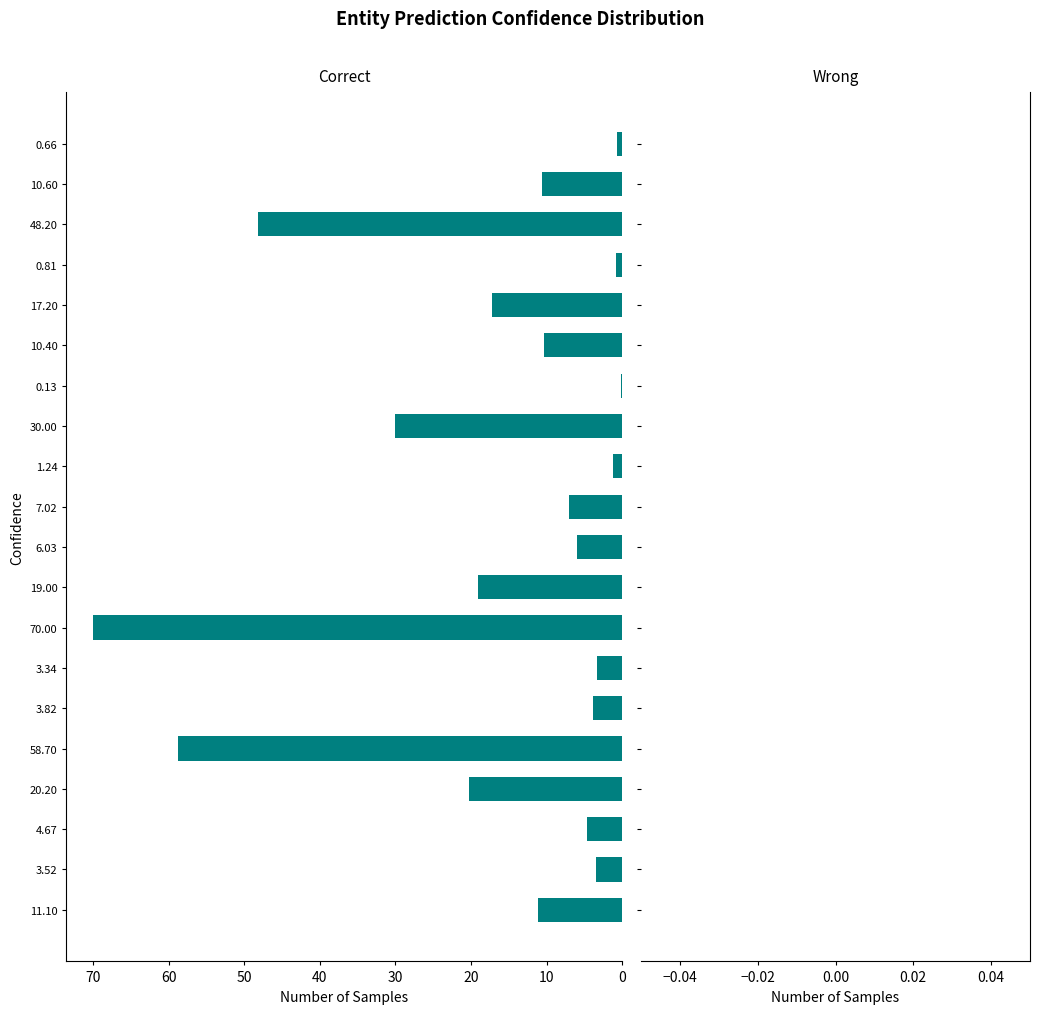

At which label is the value closest to 35?

30.00